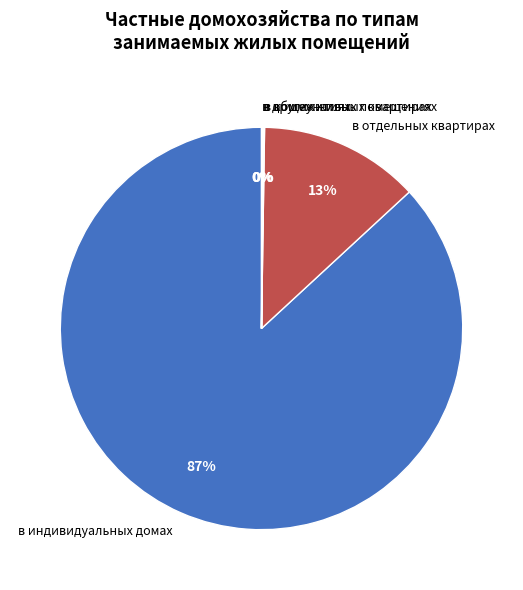

To the nearest percent, what is the difference between the largest and smallest slice percentages?

87%